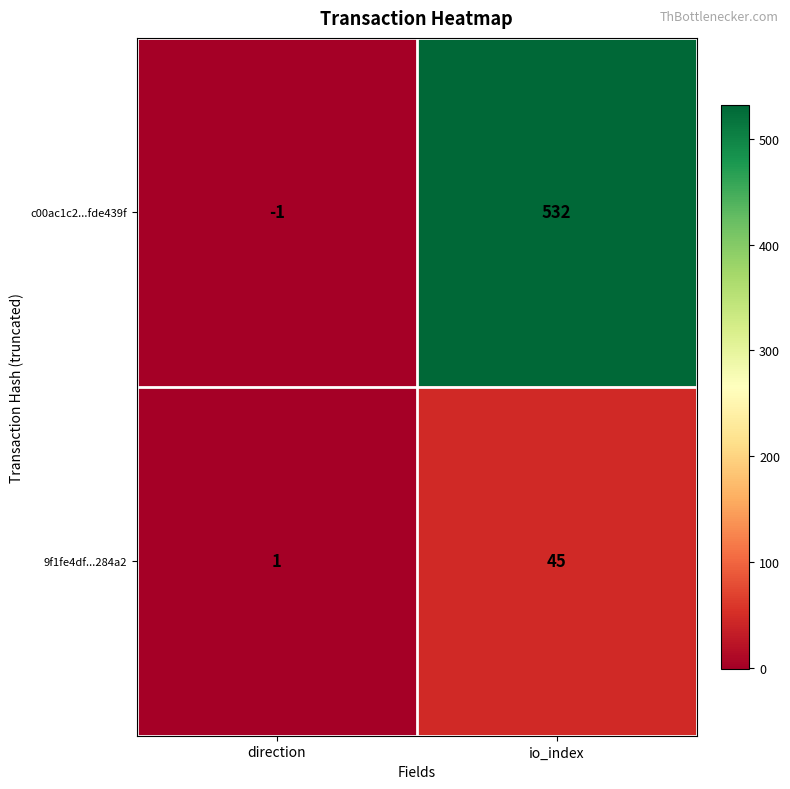

Rank the series by their maximum value, from lowest to highest.

9f1fe4df...284a2, c00ac1c2...fde439f